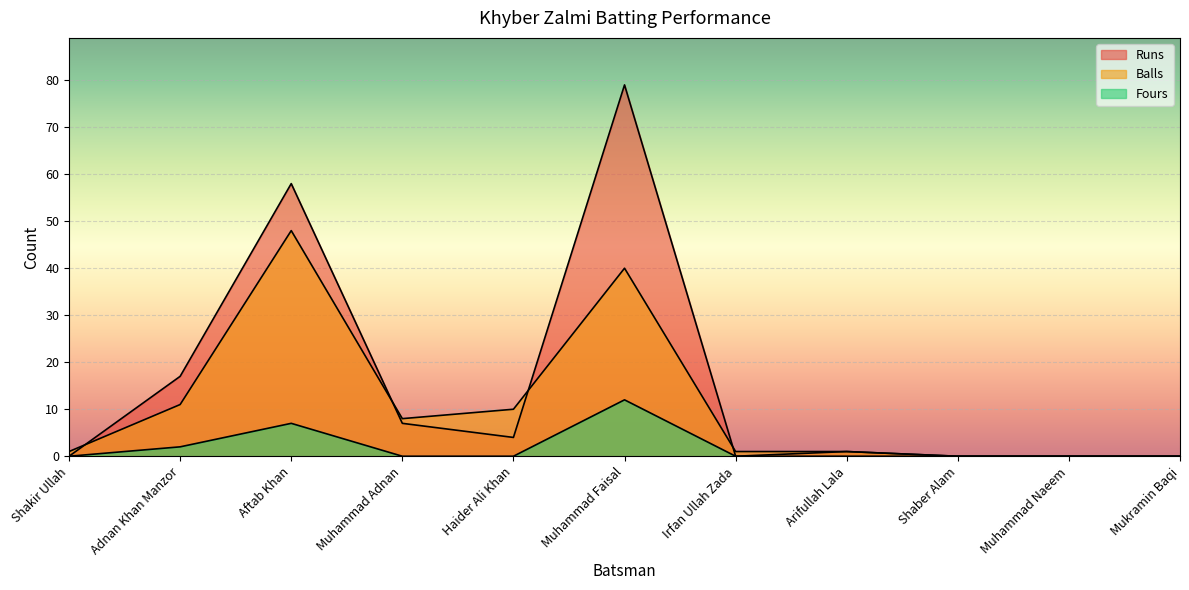

Is it true that Balls equals 1 at Shakir Ullah?

True